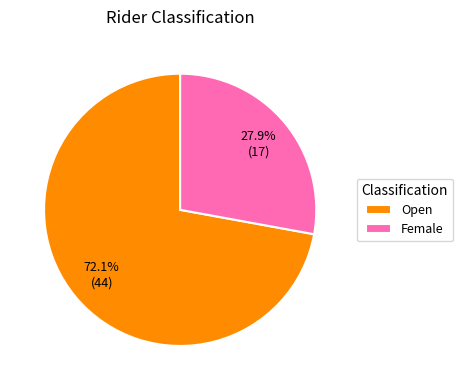

Does any single category account for the majority?

Yes